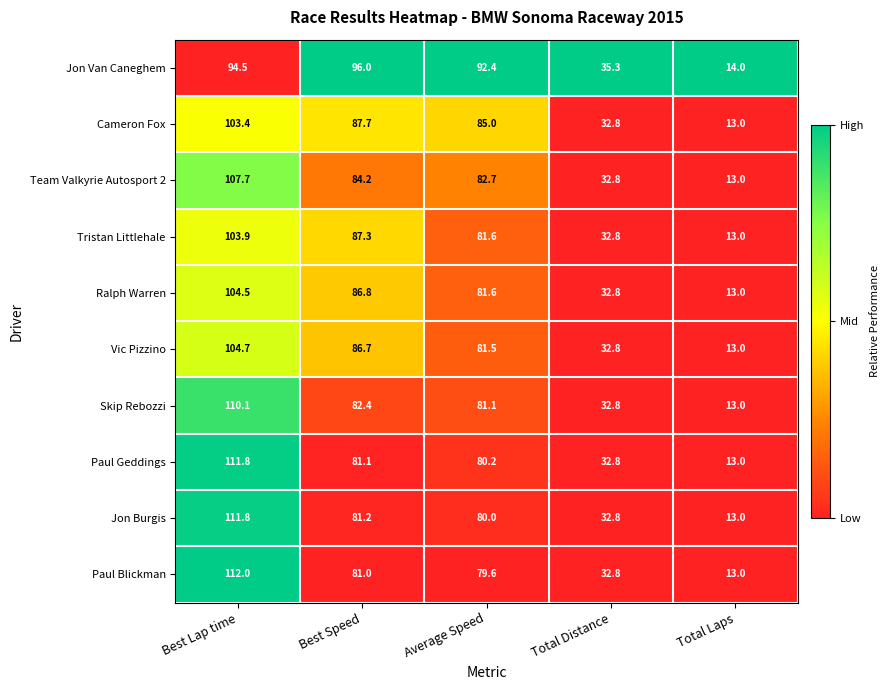

Which series changed the most between Best Speed and Average Speed?

Tristan Littlehale